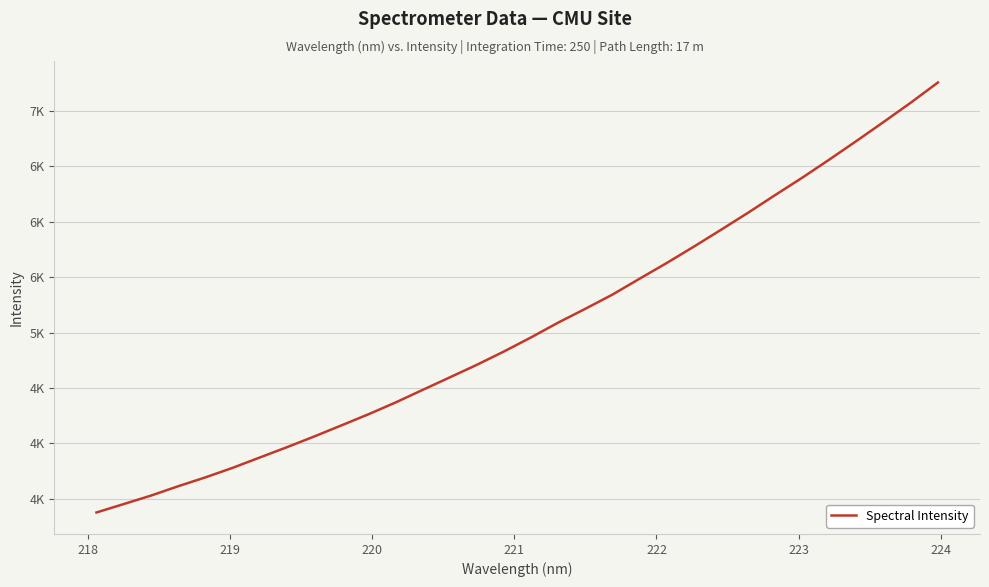

Does the chart have visible grid lines?

Yes